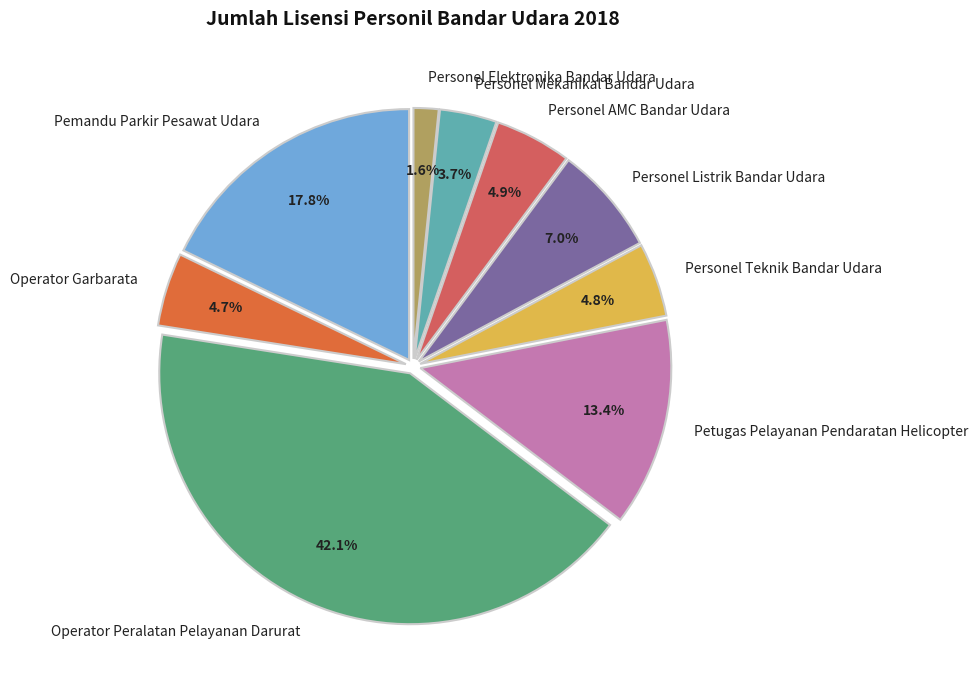

Between Personel Elektronika Bandar Udara and Personel Mekanikal Bandar Udara, which is larger?

Personel Mekanikal Bandar Udara